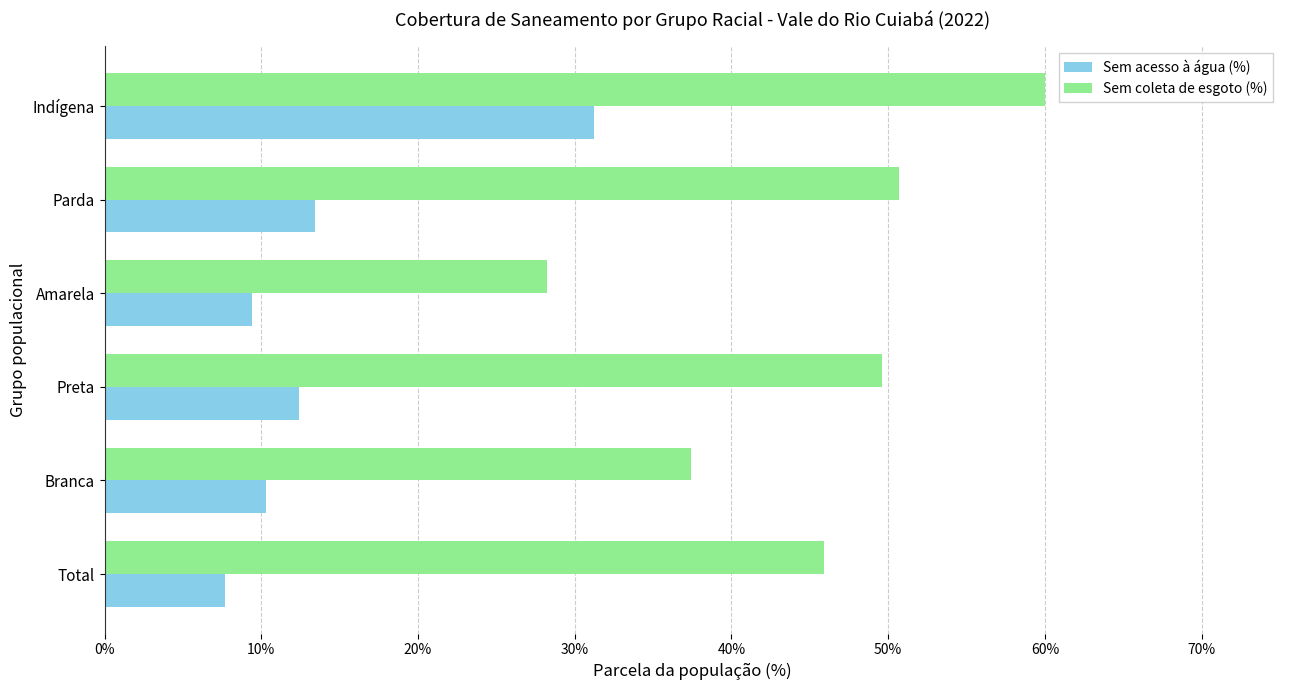

Which series has the largest total across all categories?

Sem coleta de esgoto (%)